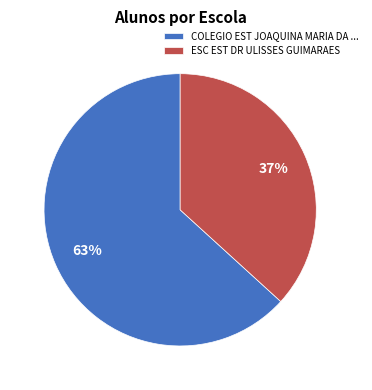

What is the largest slice in the pie chart?

COLEGIO EST JOAQUINA MARIA DA ...